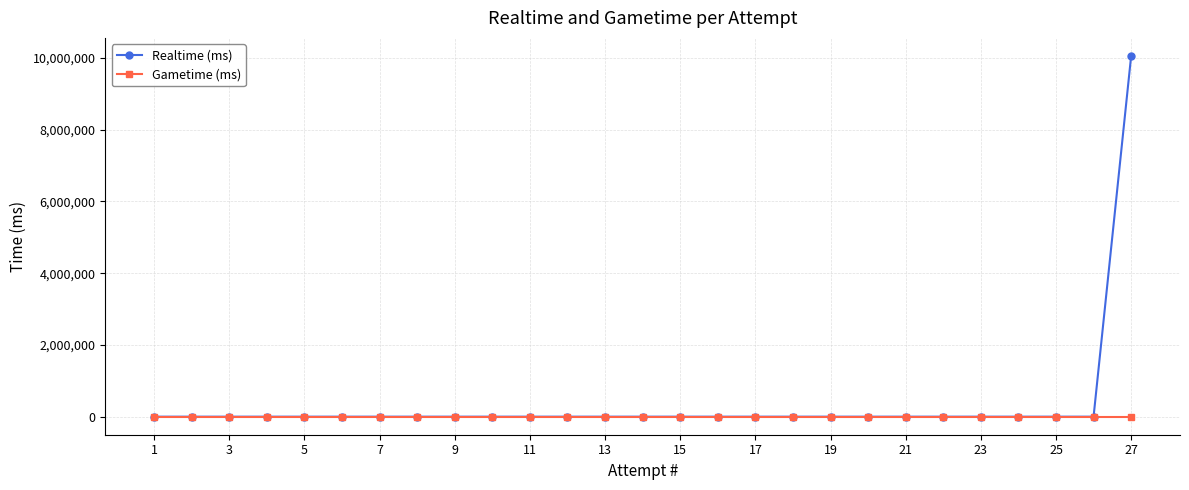

How many data points does each series have?

27